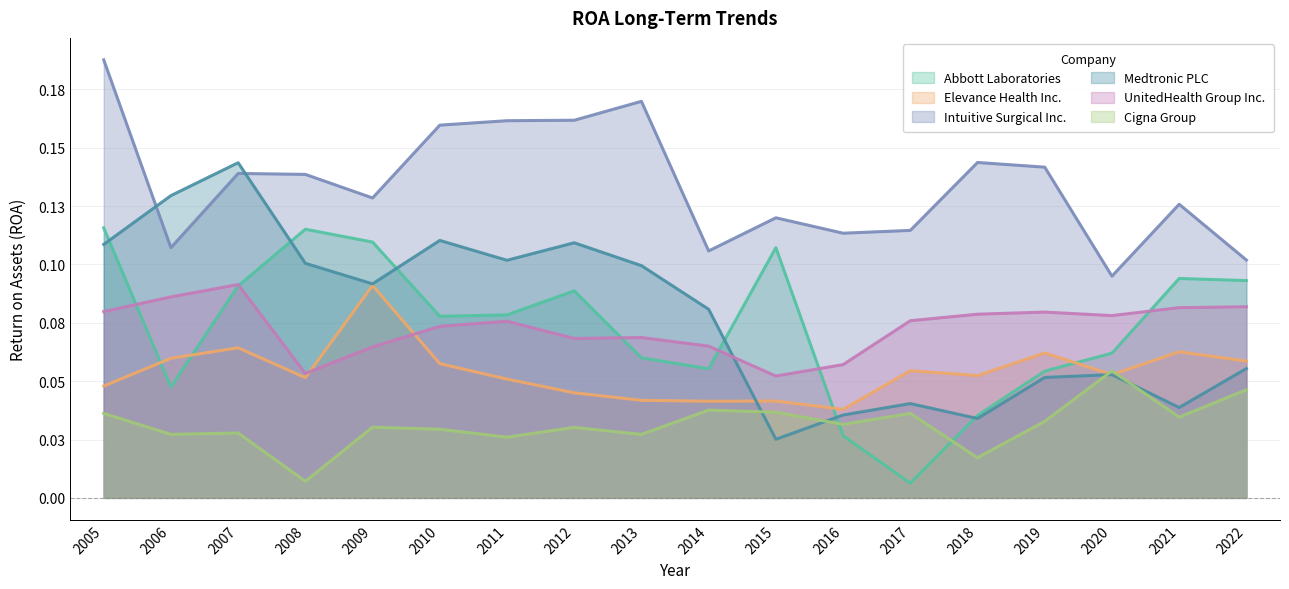

How many Cigna Group values are between 0 and 1?

18